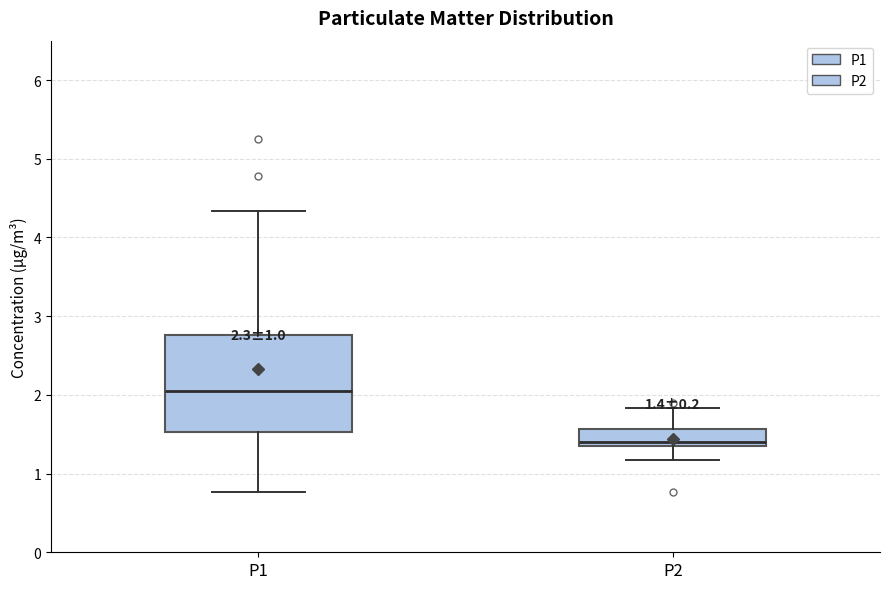

Which box's median line is the lowest?

P2